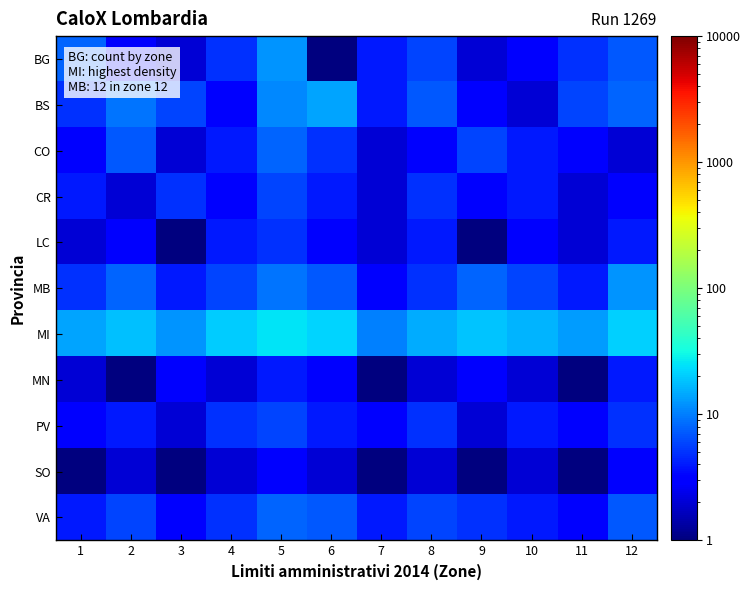

Reading left to right, transcribe all the data shown in this chart.

BG: 1=8	2=3	3=2	4=5	5=12	6=1	7=4	8=6	9=2	10=3	11=5	12=7
BS: 1=5	2=9	3=6	4=3	5=11	6=14	7=4	8=7	9=3	10=2	11=6	12=8
CO: 1=3	2=7	3=2	4=4	5=8	6=5	7=2	8=3	9=6	10=4	11=3	12=2
CR: 1=4	2=2	3=5	4=3	5=6	6=4	7=2	8=5	9=3	10=4	11=2	12=3
LC: 1=2	2=3	3=1	4=4	5=5	6=3	7=2	8=4	9=1	10=3	11=2	12=4
MB: 1=5	2=8	3=4	4=6	5=9	6=7	7=3	8=5	9=8	10=6	11=4	12=12
MI: 1=14	2=18	3=12	4=20	5=25	6=22	7=10	8=15	9=19	10=16	11=13	12=21
MN: 1=2	2=1	3=3	4=2	5=4	6=3	7=1	8=2	9=3	10=2	11=1	12=4
PV: 1=3	2=4	3=2	4=5	5=6	6=4	7=3	8=5	9=2	10=4	11=3	12=5
SO: 1=1	2=2	3=1	4=2	5=3	6=2	7=1	8=2	9=1	10=2	11=1	12=3
VA: 1=4	2=6	3=3	4=5	5=8	6=7	7=4	8=6	9=5	10=4	11=3	12=7